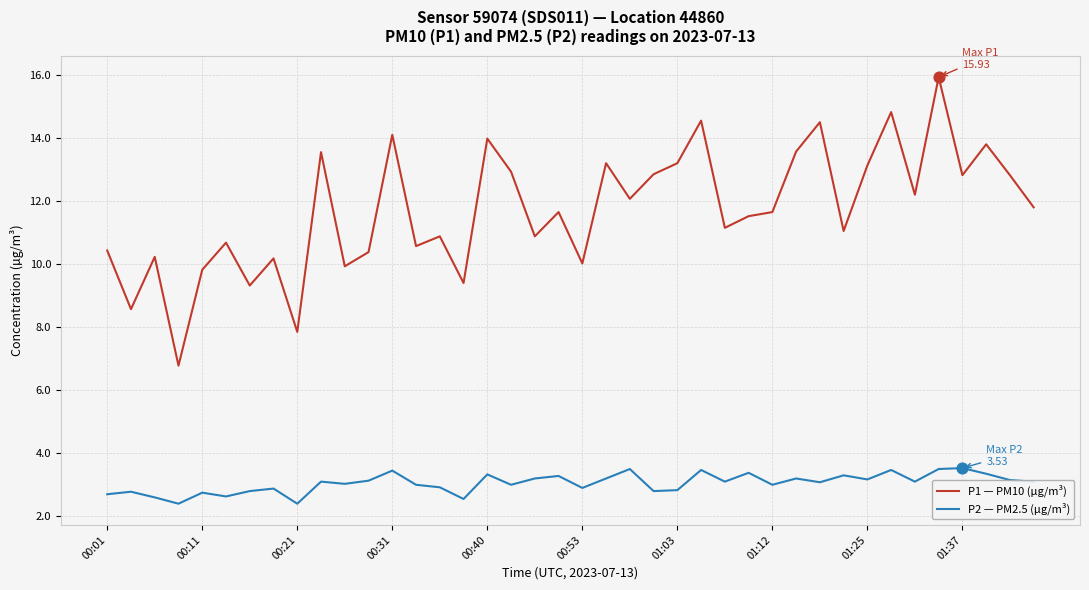

Which series has the largest range (max minus min)?

P1 — PM10 (µg/m³)